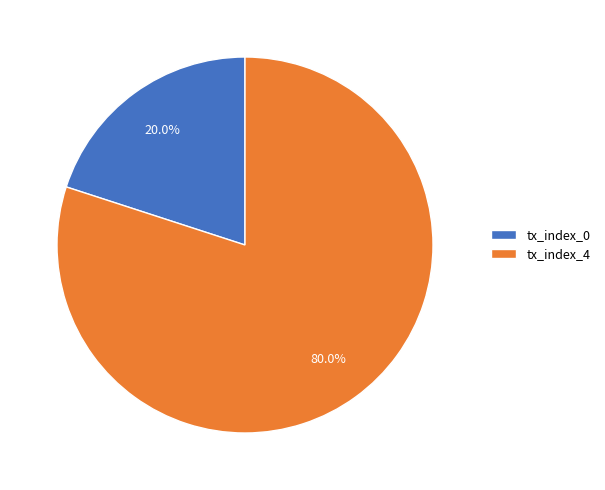

Rank the categories by value from lowest to highest.

tx_index_0, tx_index_4